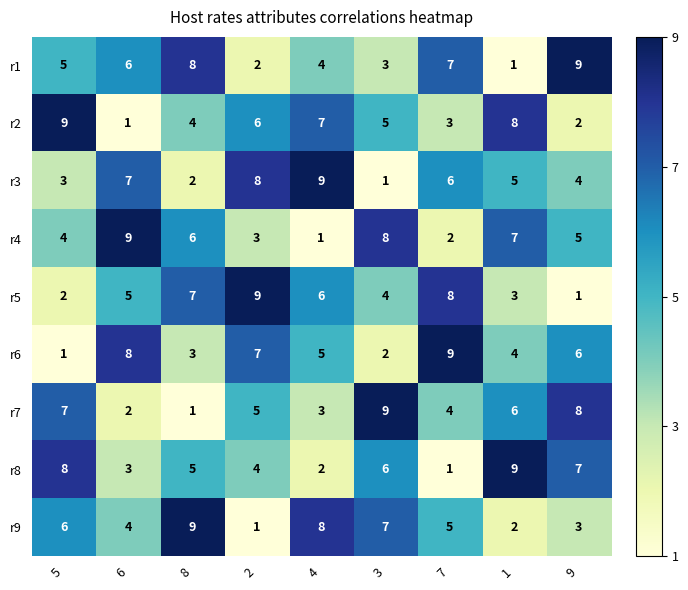

Is it true that r1 equals 2 at 4?

False